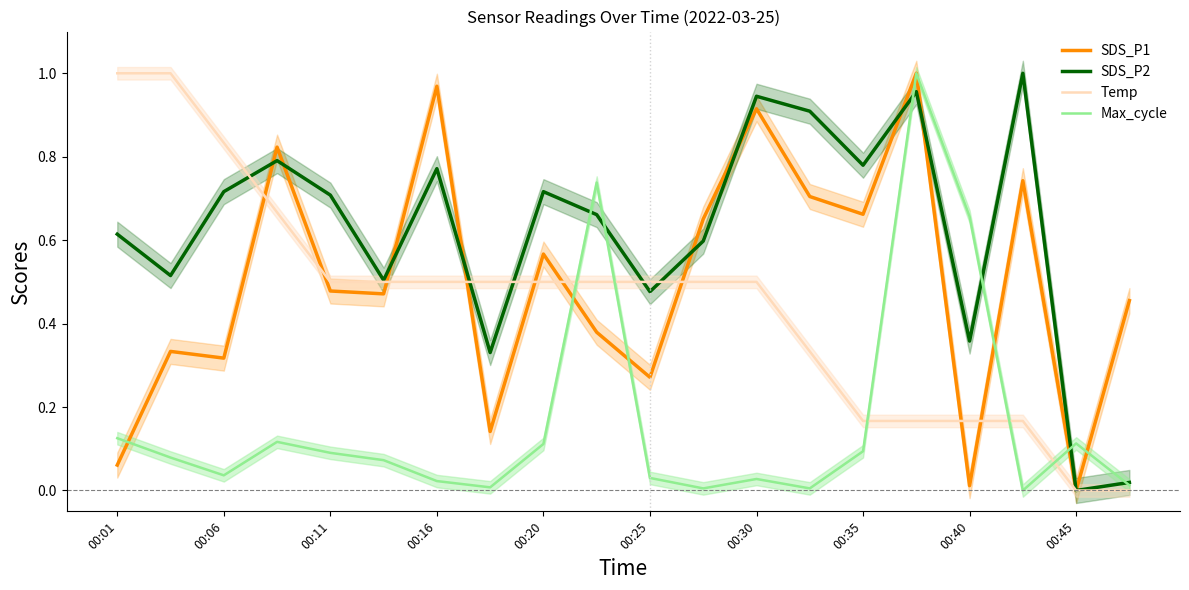

Rank the series at 19 from lowest to highest value.

Temp, Max_cycle, SDS_P2, SDS_P1